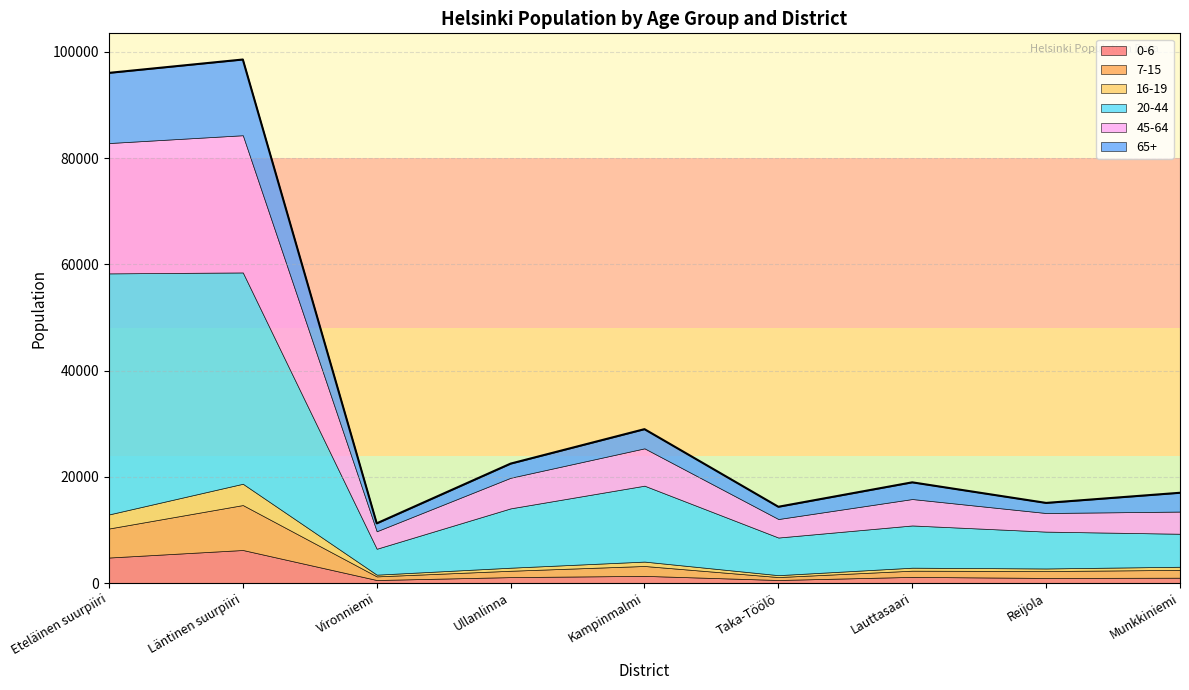

Reading right to left, what are all the values shown in this chart?

0-6: 1012	968	1168	582	1359	1124	578	6228	4811
7-15: 1473	1300	1168	554	1862	1197	683	8459	5464
16-19: 590	485	563	357	826	576	325	4010	2647
20-44: 6213	6935	7949	7083	14288	11171	4879	39772	45370
45-64: 4173	3500	4973	3483	7028	5756	3291	25825	24531
65+: 3538	1902	3144	2306	3609	2662	1486	14251	13207